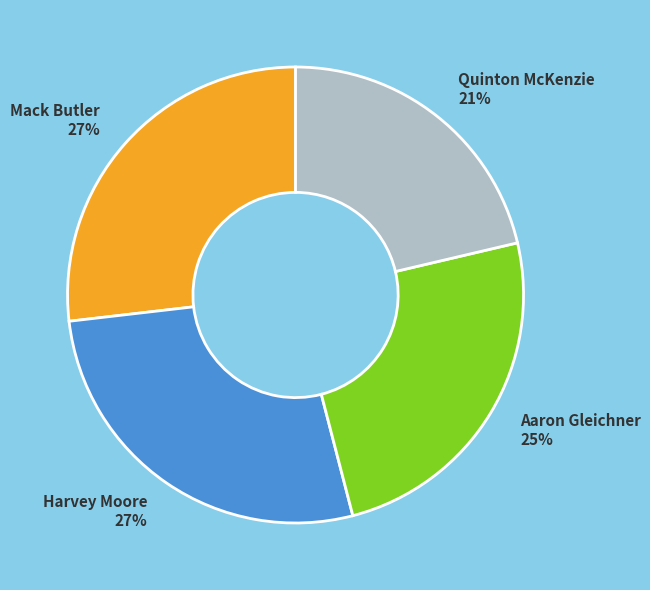

What is the ratio of the value at Harvey Moore to the value at Mack Butler?

1.0